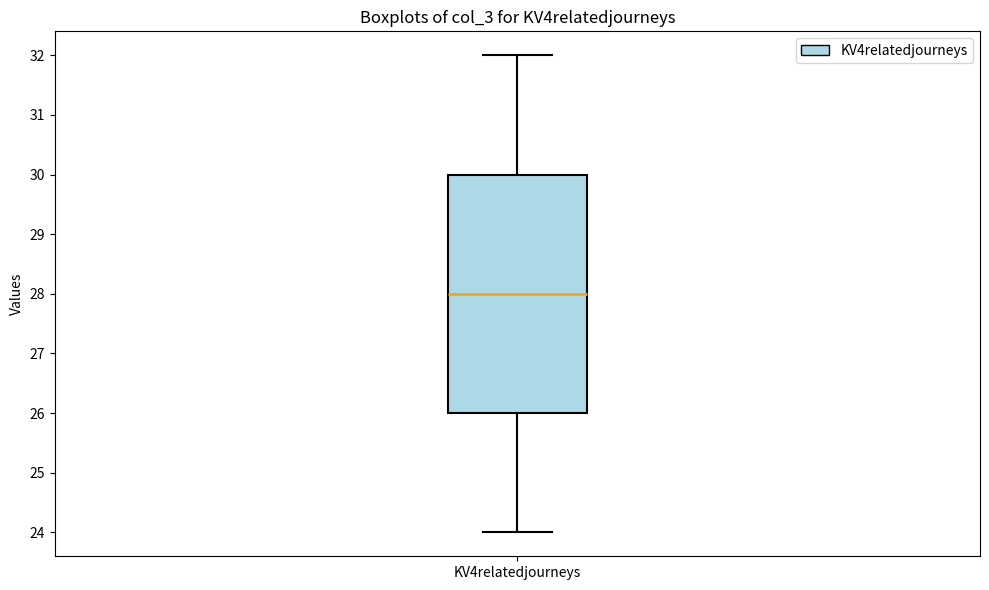

Read this box plot against the y-axis: the position of the median line, the range covered by the box, and the ends of both whiskers. The values are not printed on the chart, so give them approximately, as read against the axis.

median 28, box 26 to 30, whiskers 24 to 32